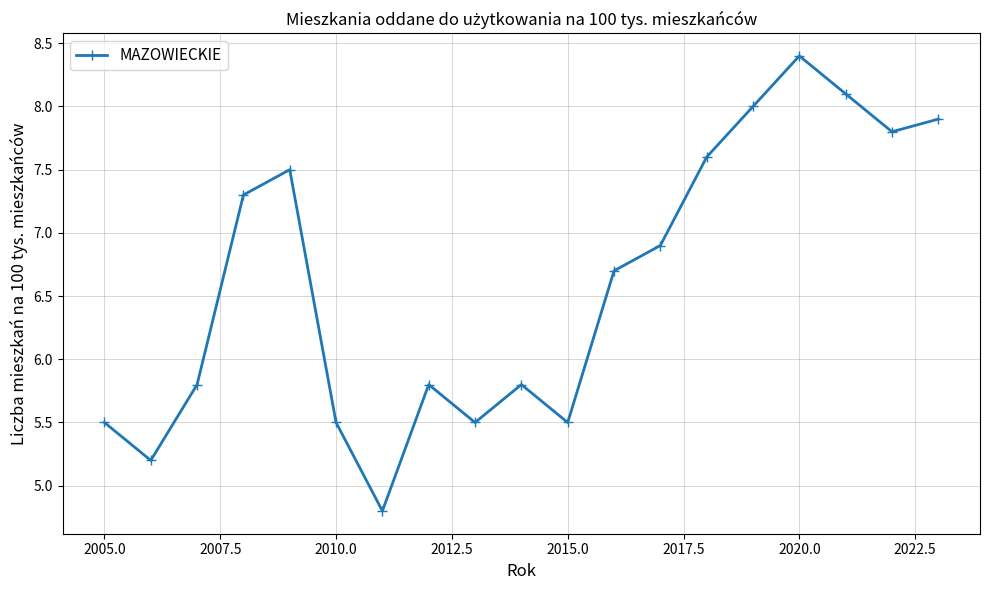

How many interior local valleys (lower than both neighbors) does the data have?

5